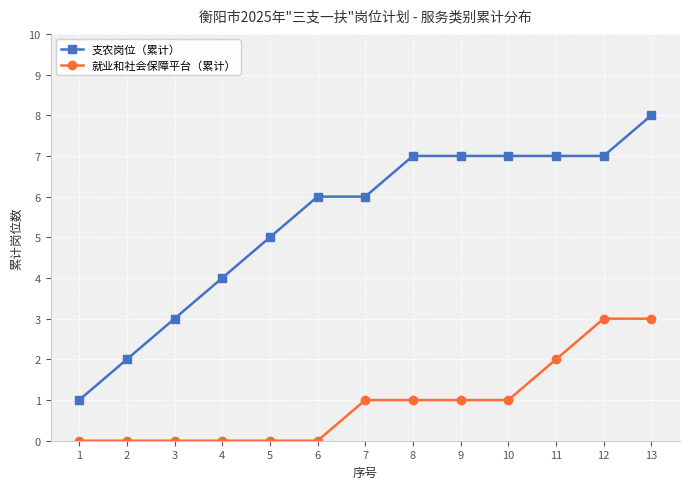

Read the 支农岗位（累计） value at 5.

5